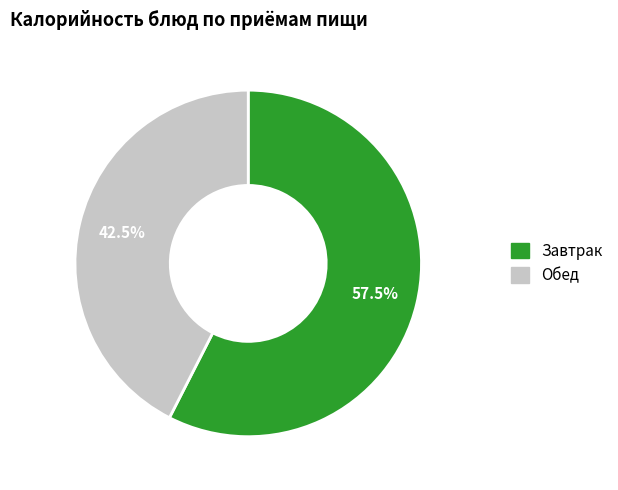

Does any single category account for the majority?

Yes